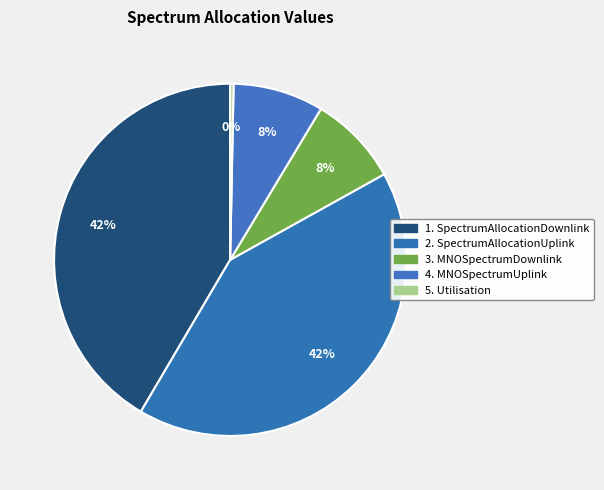

Is there any slice that represents more than half of the pie?

No